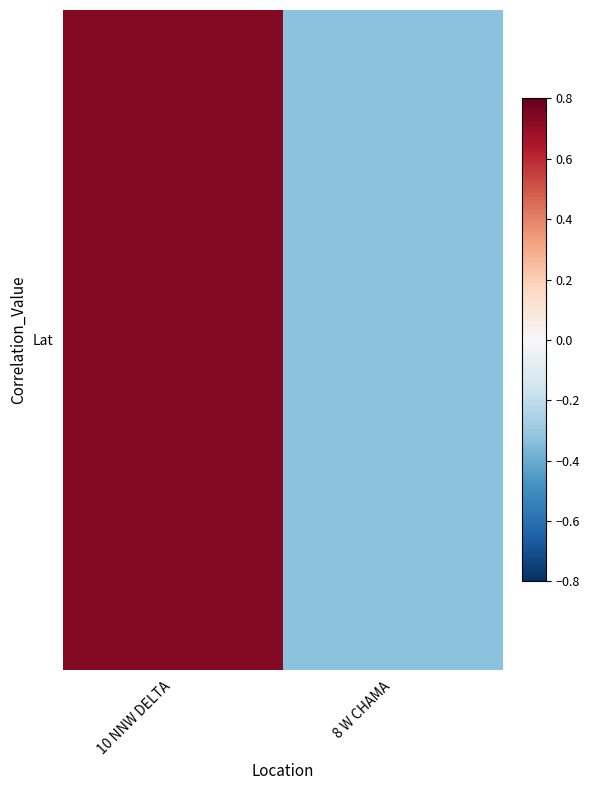

Which category has the lowest value across all series?

8 W CHAMA